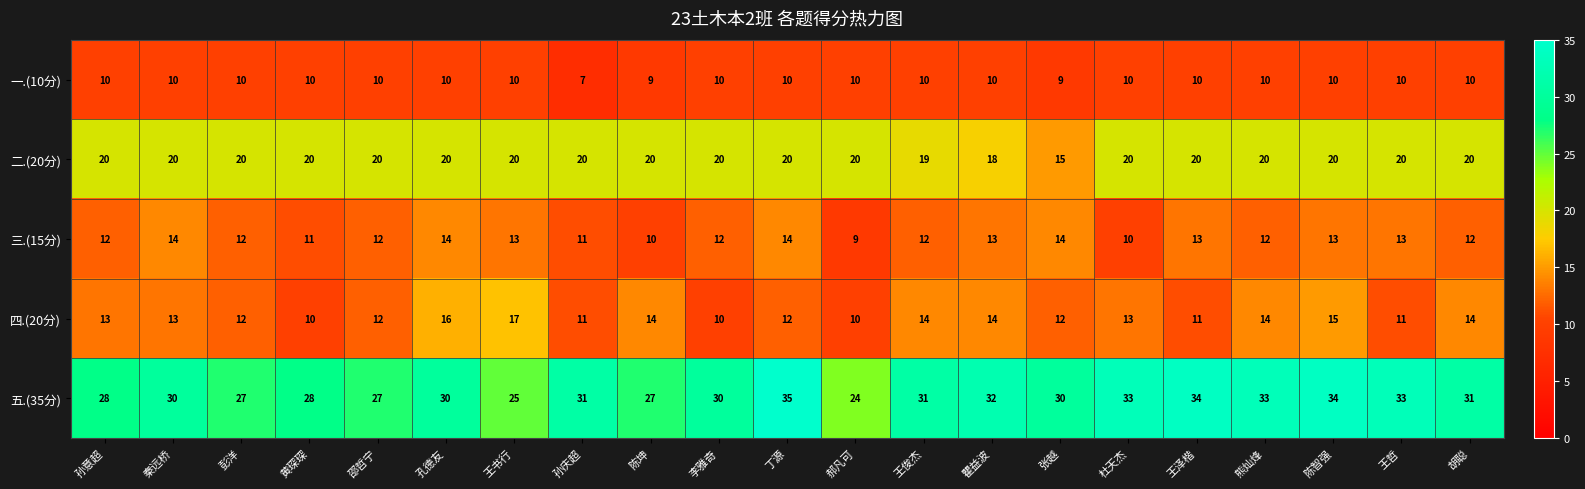

Where is 二.(20分) nearest to the value 17?

瞿益波